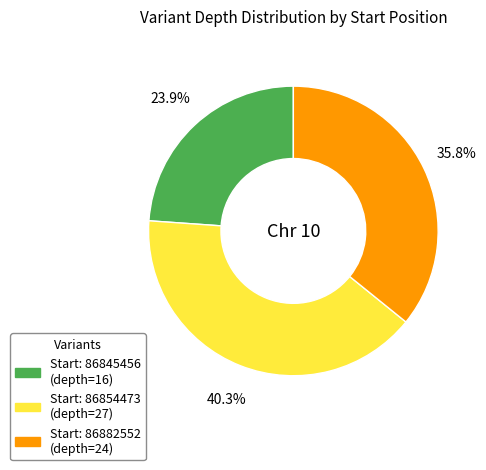

Is there any slice that represents more than half of the pie?

No